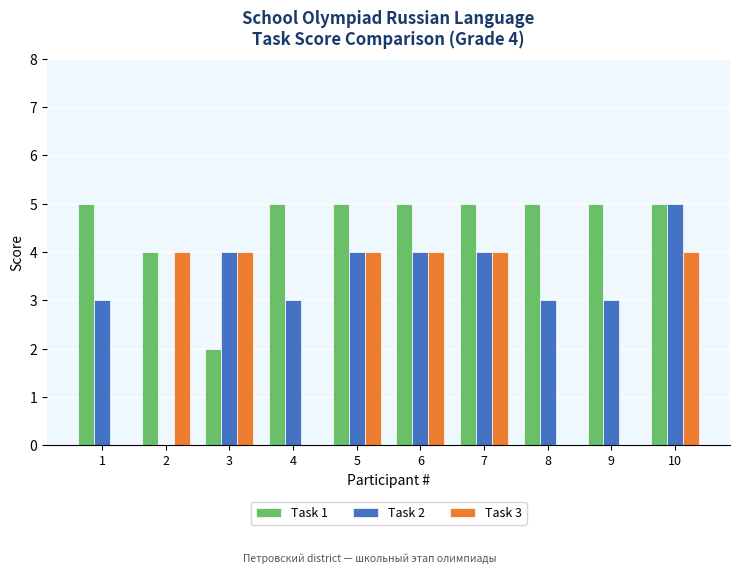

Is it true that Task 3 equals 2 at 8?

False